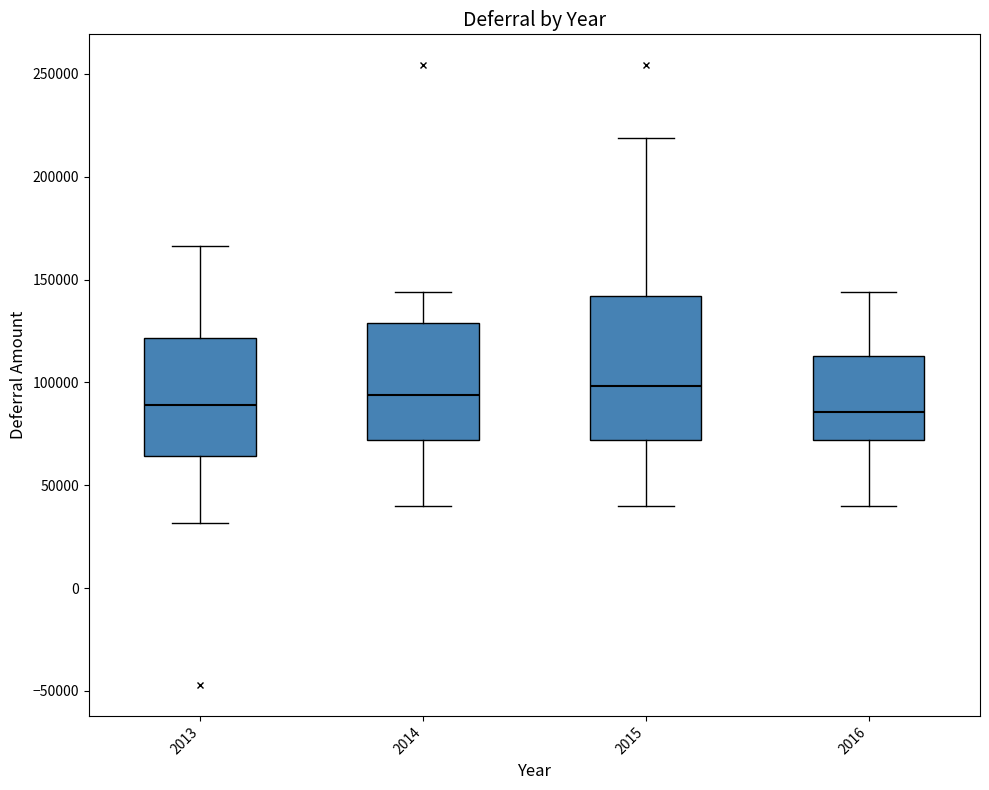

Reading left to right, transcribe this box plot: for each box, give where its median line is, the range the box spans, and where its two whiskers end, as read against the y-axis. The values are not printed on the chart, so give them approximately, as read against the axis.

2013: median 90000, box 65000 to 120000, whiskers 30000 to 165000
2014: median 95000, box 70000 to 130000, whiskers 40000 to 145000
2015: median 100000, box 70000 to 140000, whiskers 40000 to 220000
2016: median 85000, box 70000 to 115000, whiskers 40000 to 145000